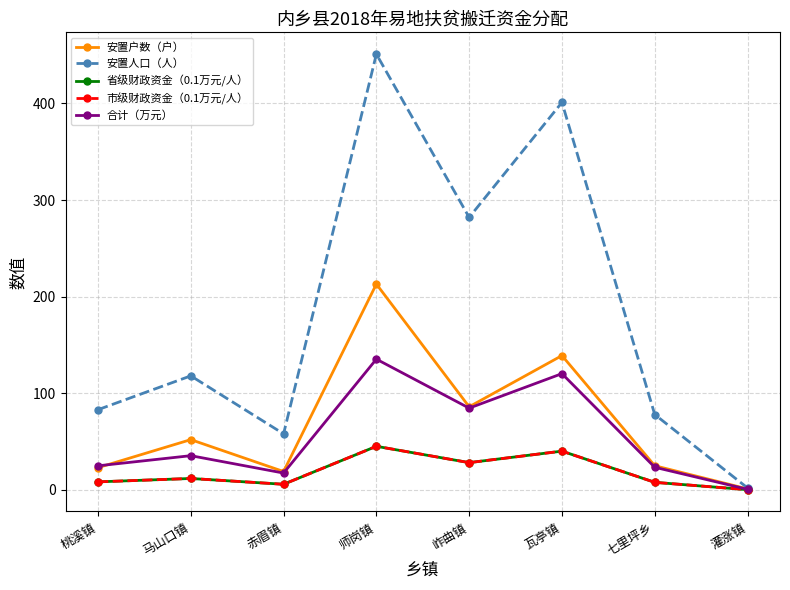

Is the value of 市级财政资金（0.1万元/人） at 七里坪乡 greater than the value of 安置人口（人） at 灌涨镇?

Yes